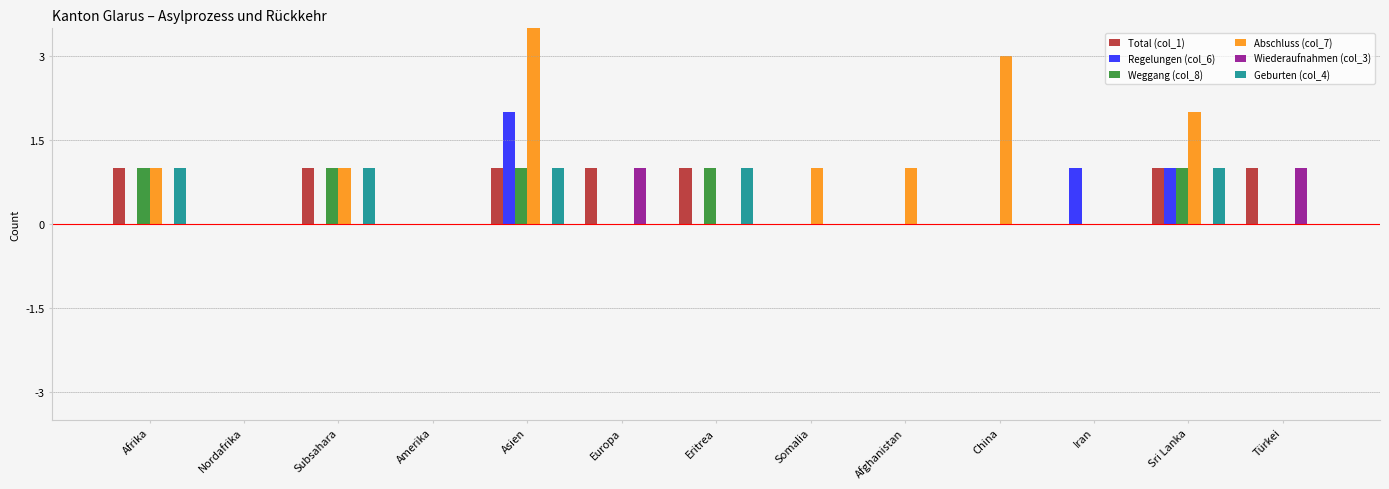

At which category is the sum across all series the highest?

Asien